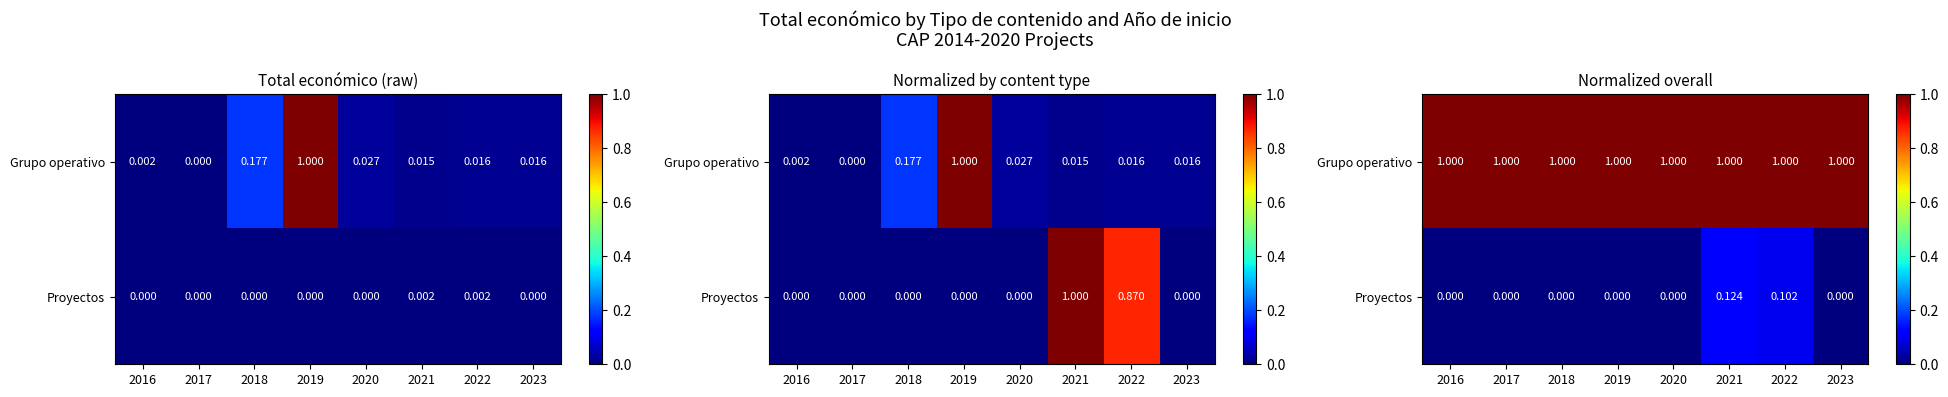

The value of Proyectos at 2019 is 0.1. True or false?

False